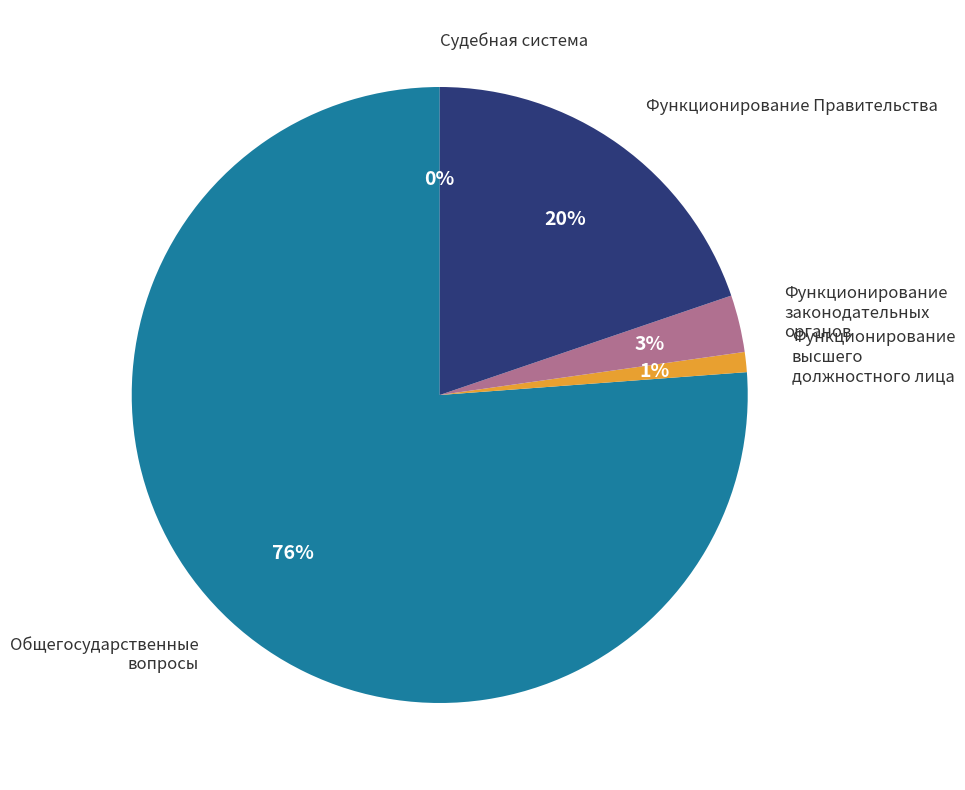

To the nearest percent, what is the difference between the largest and smallest slice percentages?

76%